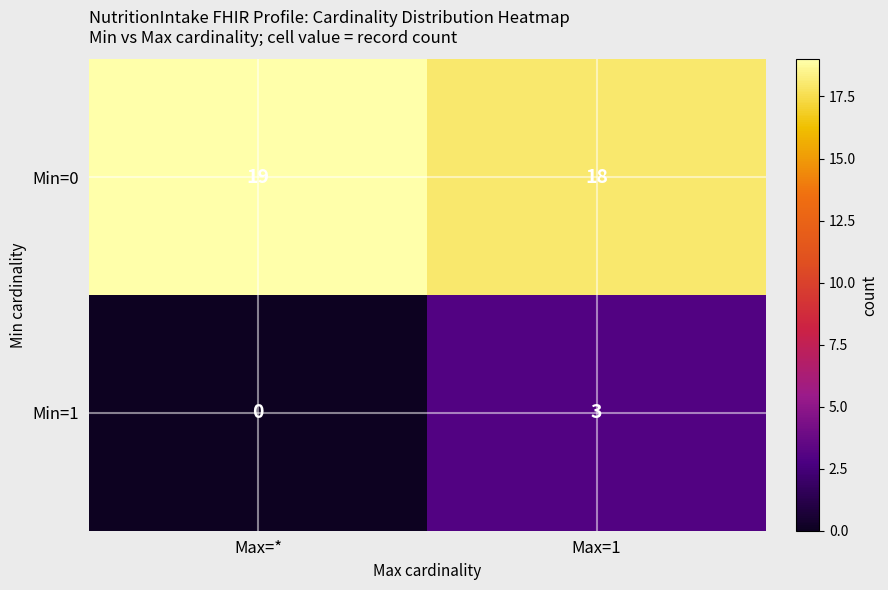

How many series are shown in this chart?

2